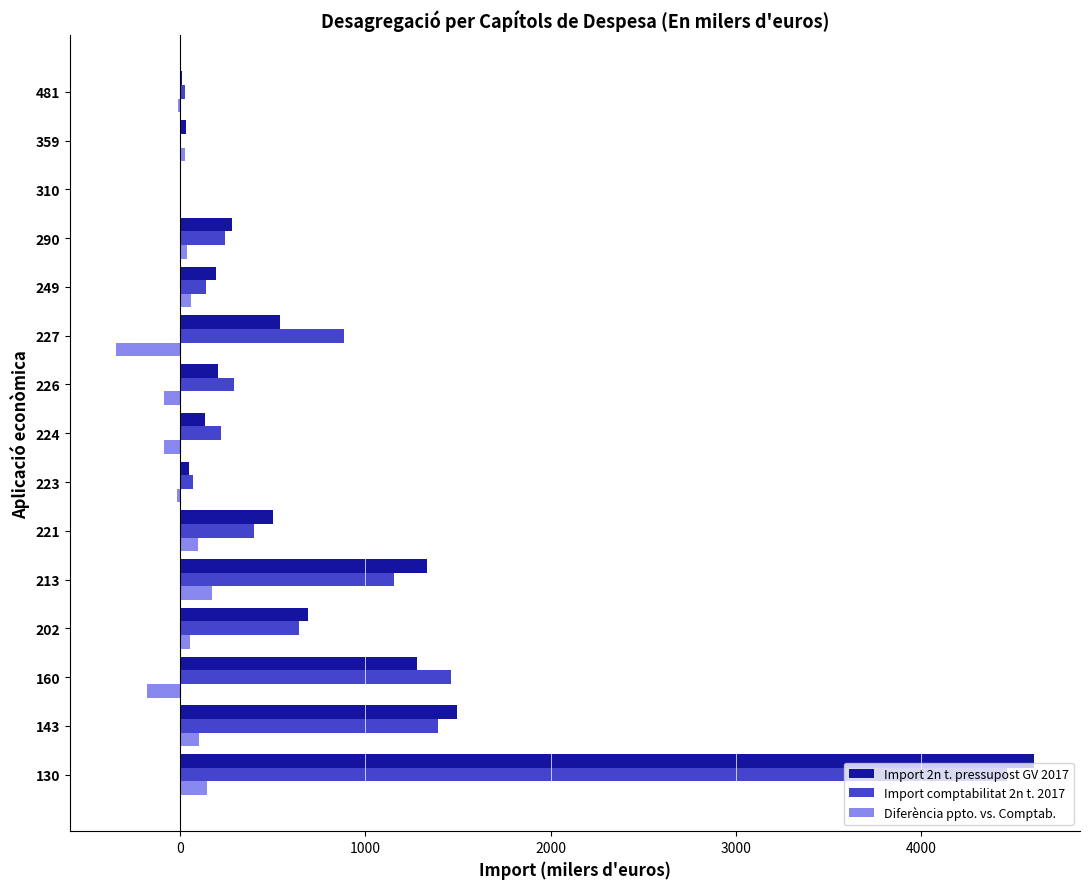

What is the sum of all Import comptabilitat 2n t. 2017 values?

11397.5